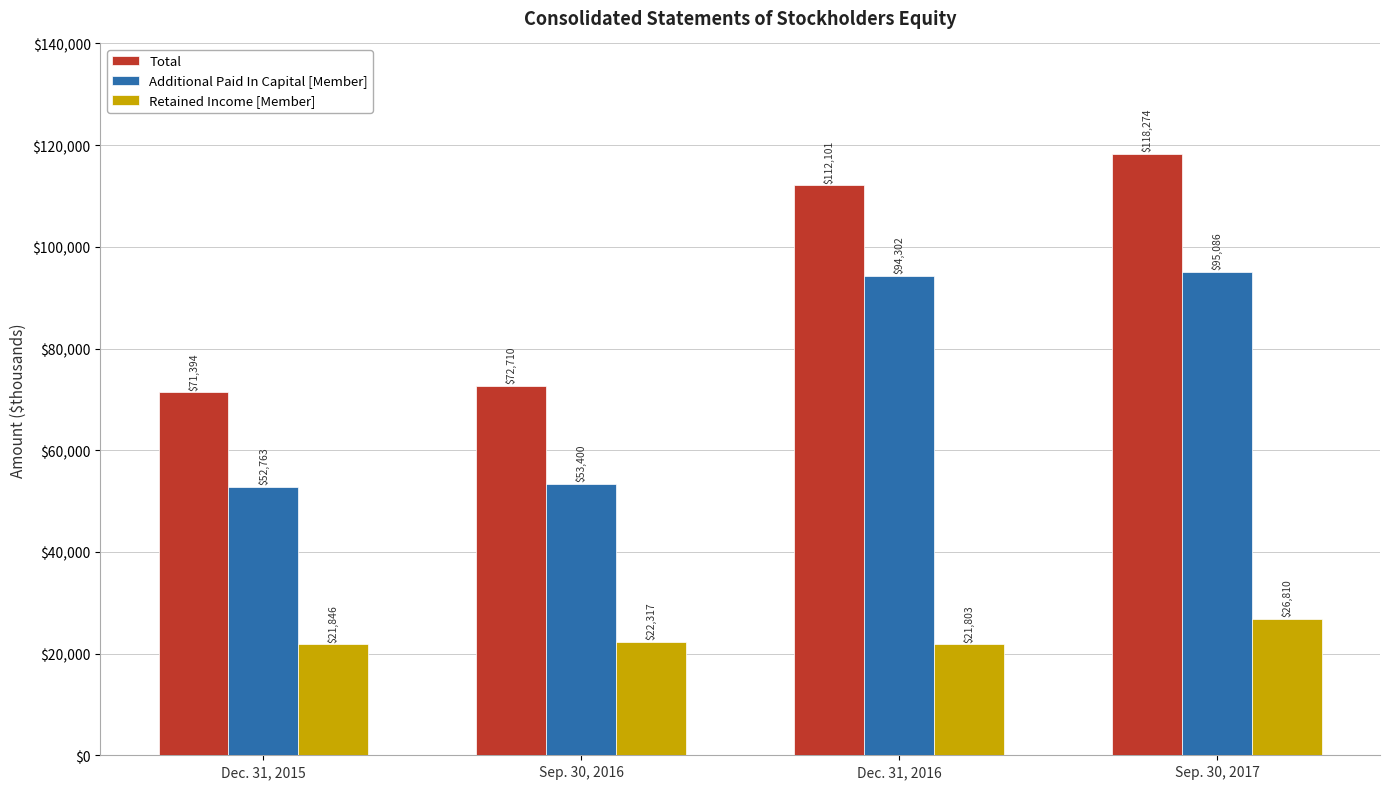

At how many categories does at least one series exceed 46408?

4